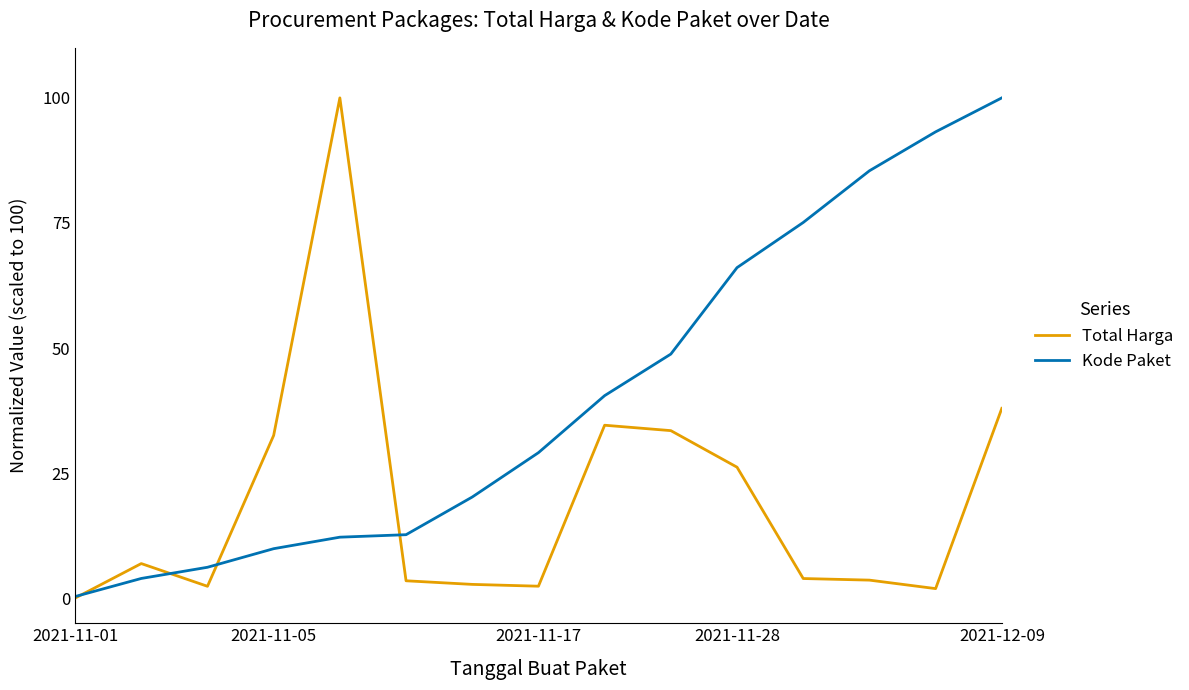

Which series has the largest total across all categories?

Kode Paket